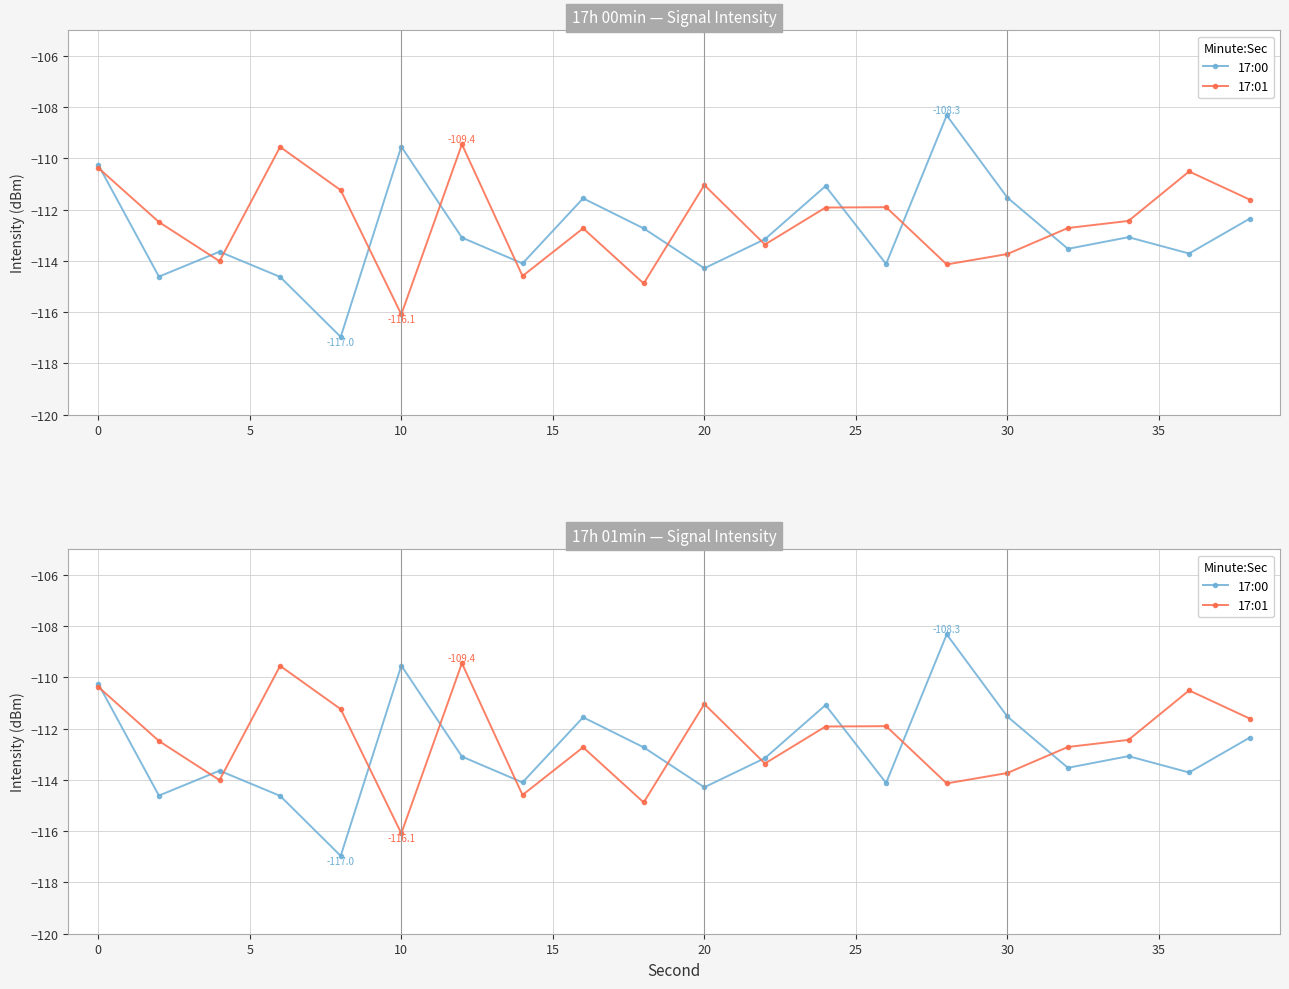

True or false: 17:01 and 17:00 intersect in this chart.

True